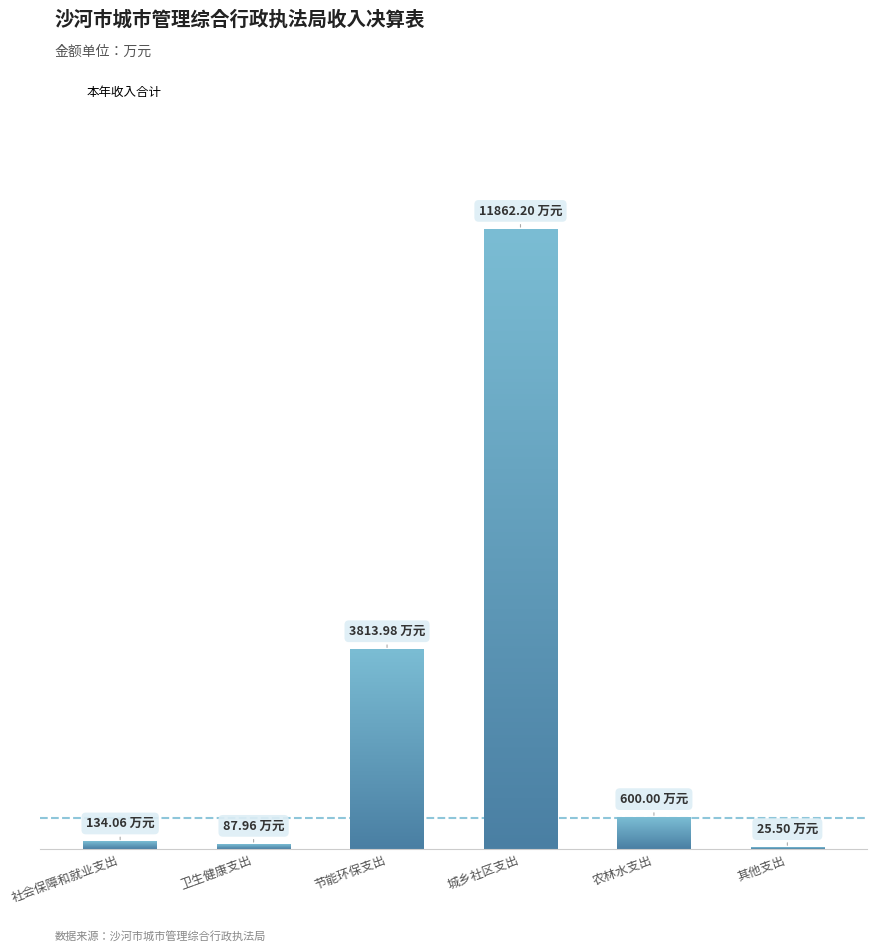

The chart shows a value of 3814.0 at 节能环保支出. True or false?

True